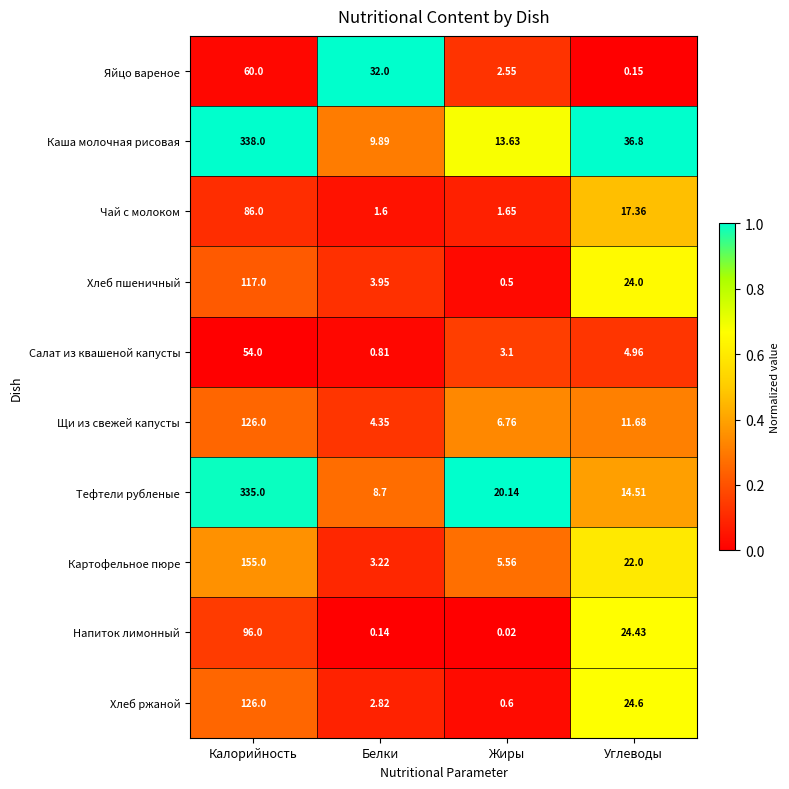

At which label does Яйцо вареное first exceed 32?

Калорийность